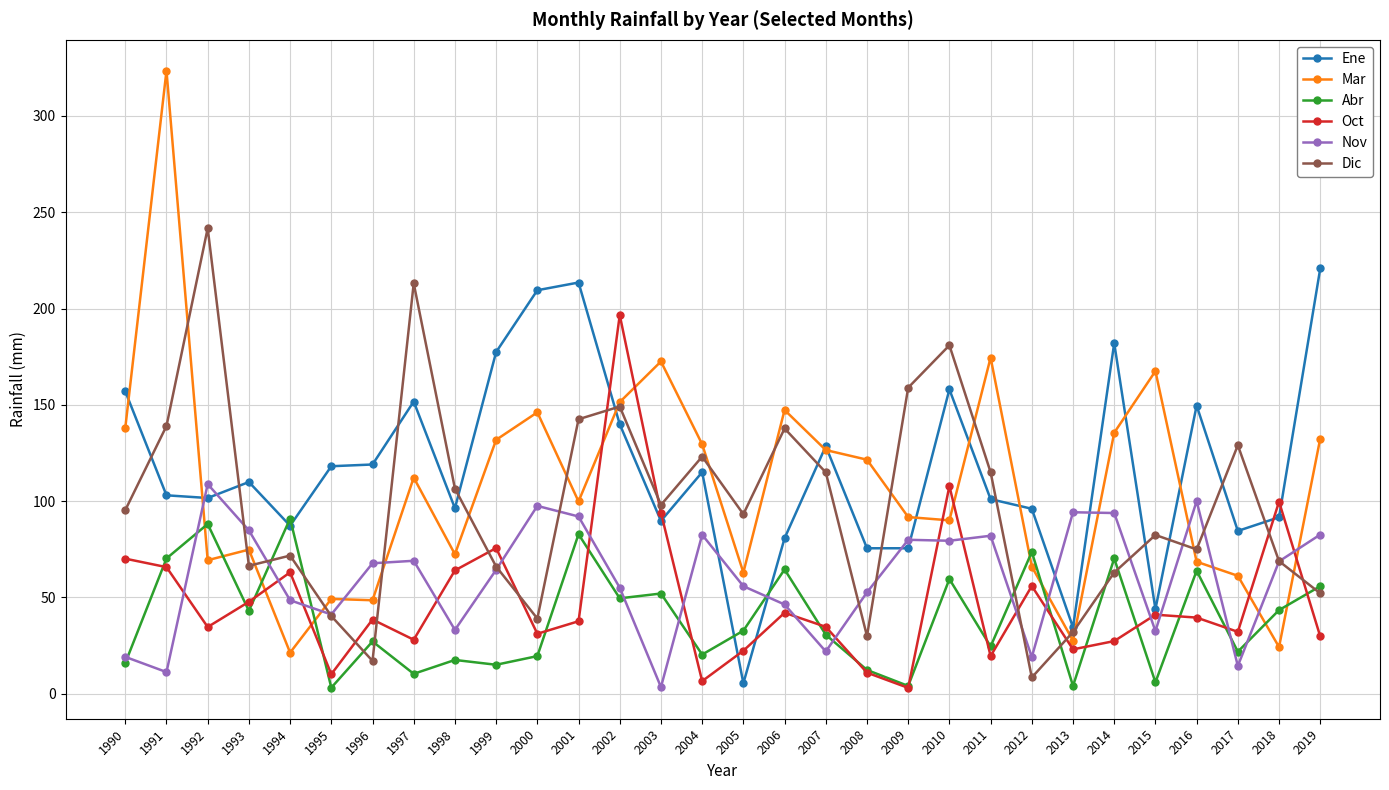

Read the Mar value at 2005.

62.9